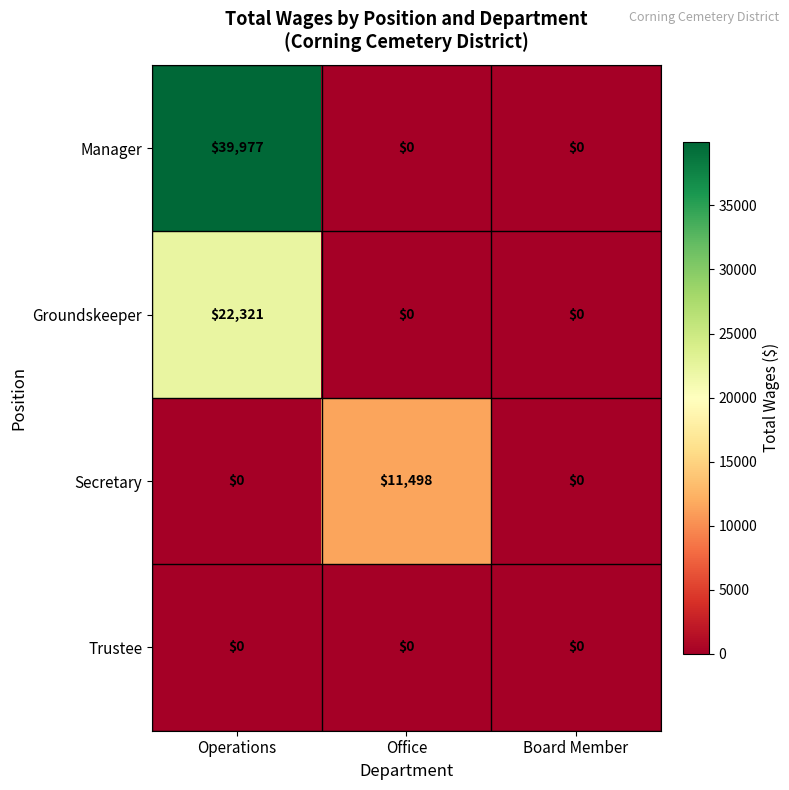

Between Operations and Board Member, which series saw the biggest shift?

Manager